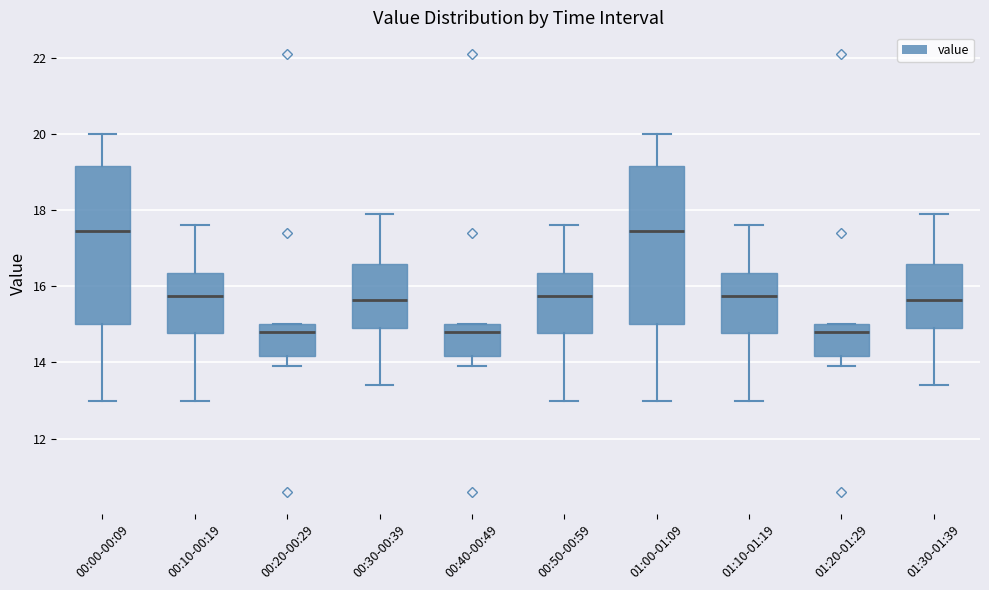

Reading left to right, transcribe this box plot: for each box, give where its median line is, the range the box spans, and where its two whiskers end, as read against the y-axis. The values are not printed on the chart, so give them approximately, as read against the axis.

00:00-00:09: median 17.4, box 15.0 to 19.2, whiskers 13.0 to 20.0
00:10-00:19: median 15.8, box 14.8 to 16.4, whiskers 13.0 to 17.6
00:20-00:29: median 14.8, box 14.2 to 15.0, whiskers 14.0 to 15.0
00:30-00:39: median 15.6, box 15.0 to 16.6, whiskers 13.4 to 18.0
00:40-00:49: median 14.8, box 14.2 to 15.0, whiskers 14.0 to 15.0
00:50-00:59: median 15.8, box 14.8 to 16.4, whiskers 13.0 to 17.6
01:00-01:09: median 17.4, box 15.0 to 19.2, whiskers 13.0 to 20.0
01:10-01:19: median 15.8, box 14.8 to 16.4, whiskers 13.0 to 17.6
01:20-01:29: median 14.8, box 14.2 to 15.0, whiskers 14.0 to 15.0
01:30-01:39: median 15.6, box 15.0 to 16.6, whiskers 13.4 to 18.0